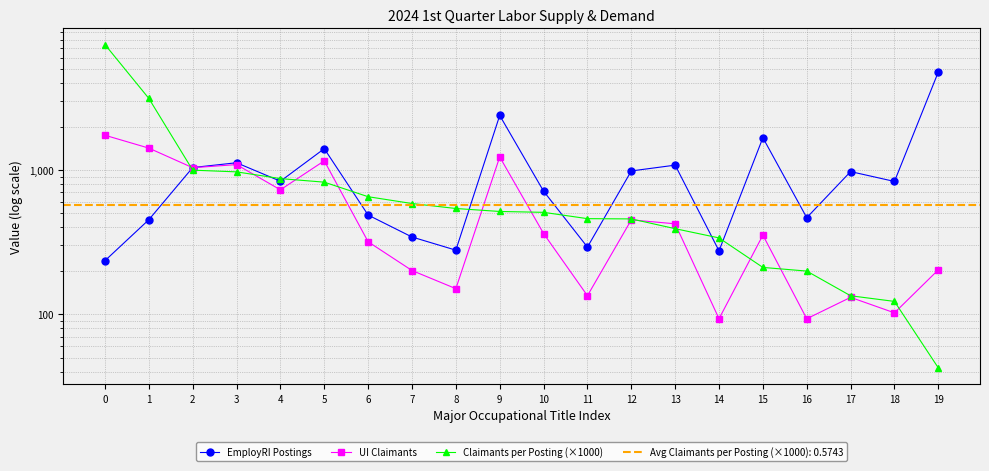

How many values in the Claimants per Posting (×1000) series are below 515?

10